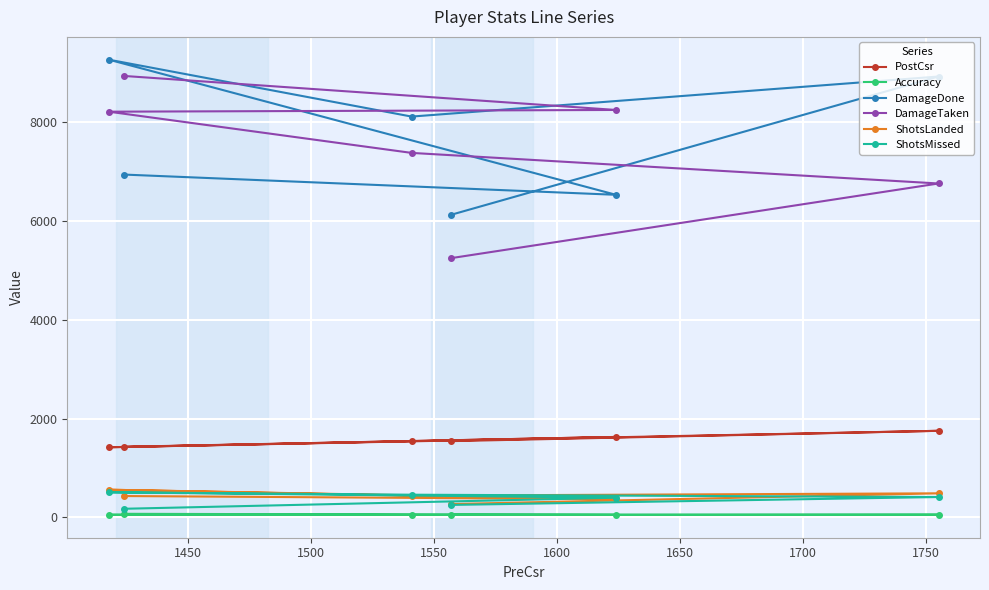

What is the maximum value shown in the chart?

9262.0